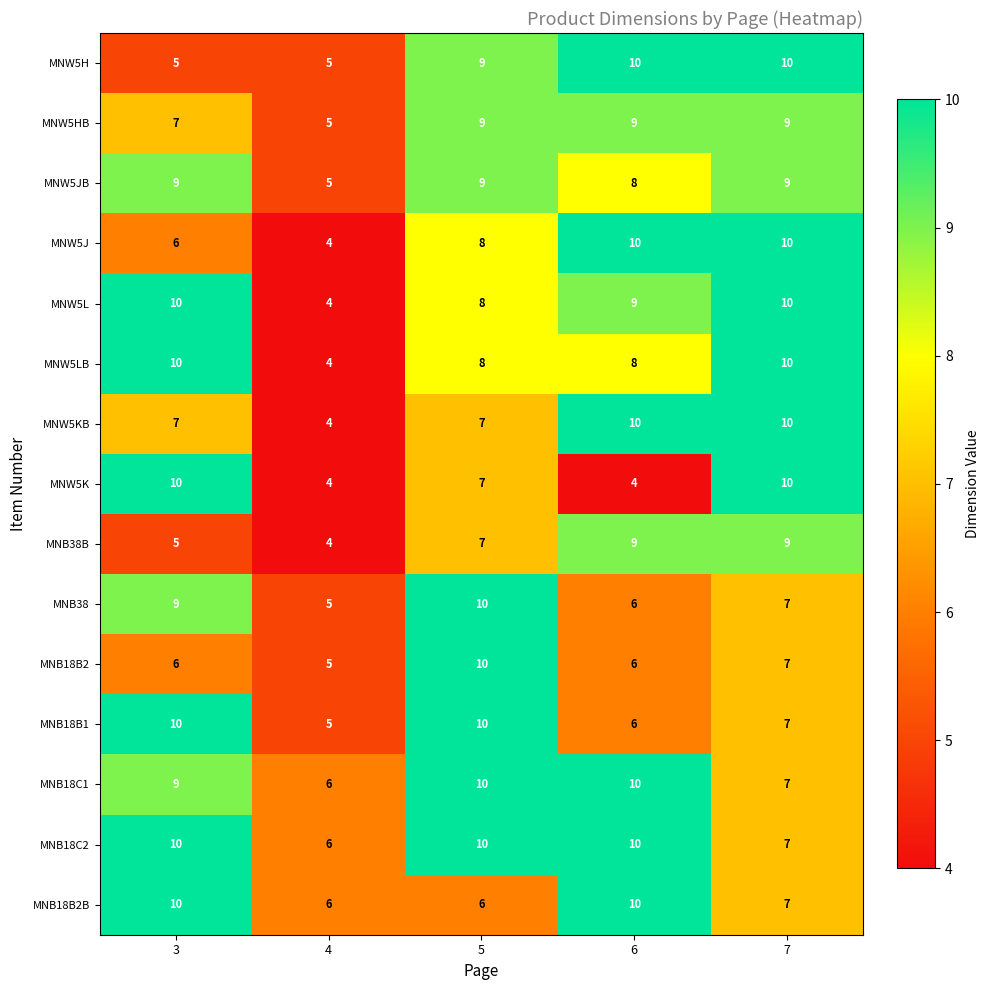

At which label is MNB18B1 closest to 7?

7